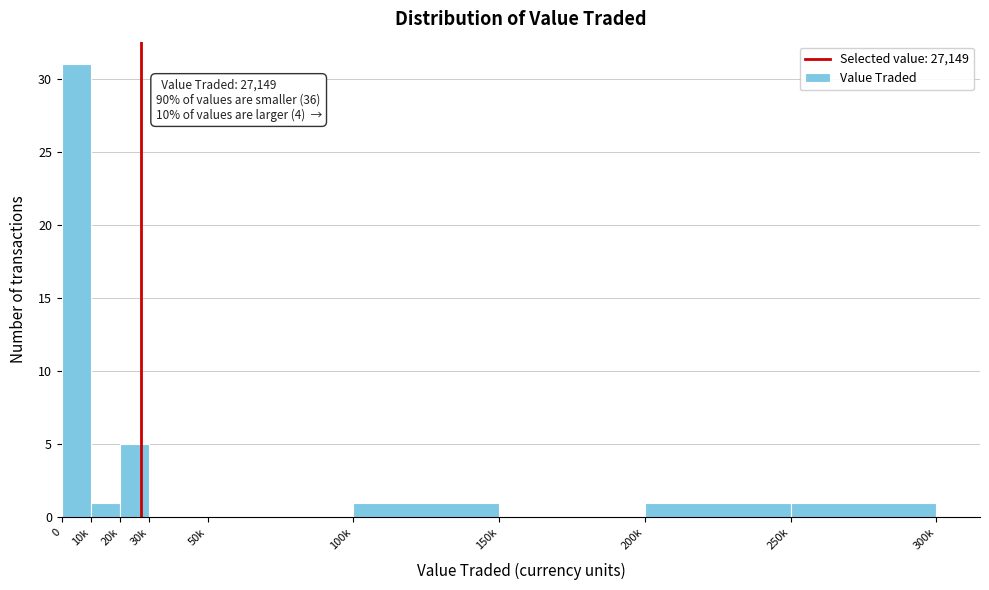

Reading left to right, what are all the values shown in this chart?

0=31	10k=1	20k=5	30k=0	50k=0	100k=1	150k=0	200k=1	250k=1